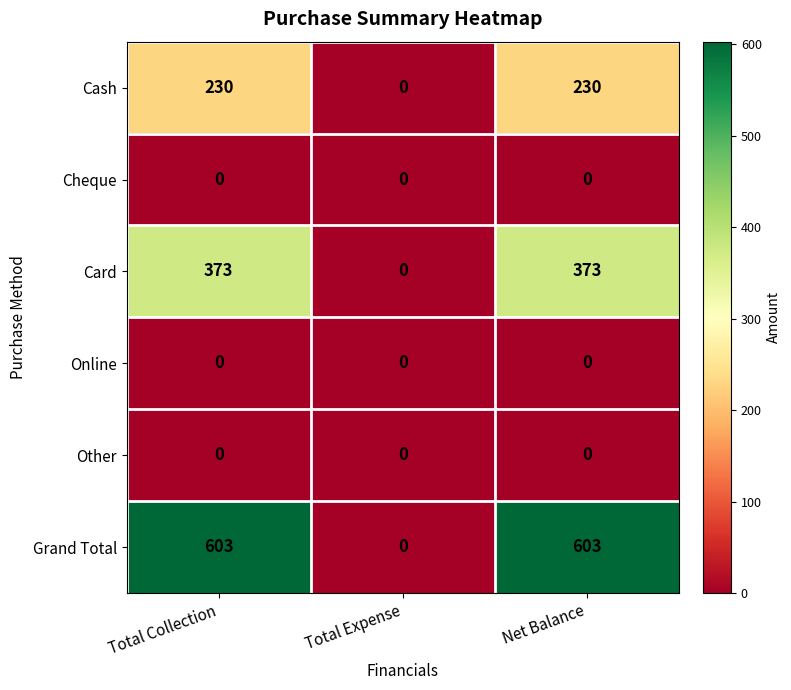

Count the Card values in the range 0 to 373.

3